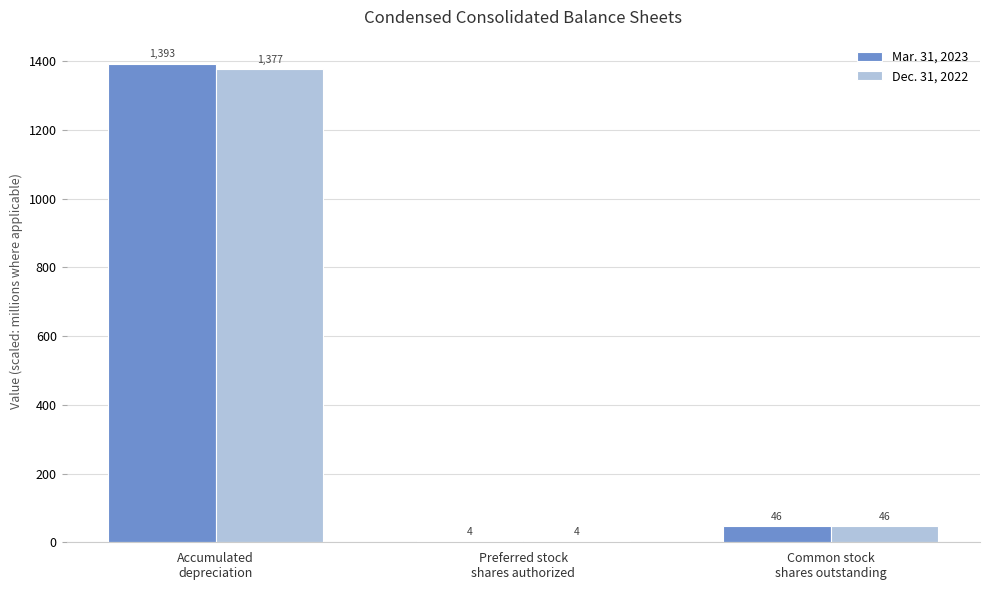

Are the bars grouped side by side (vs. stacked)?

Yes